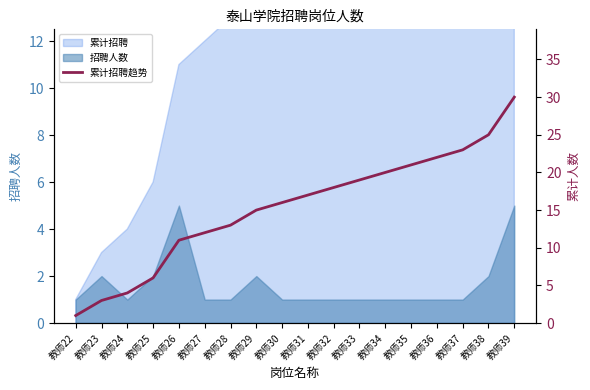

What is the value of the 16th point from the left?

23